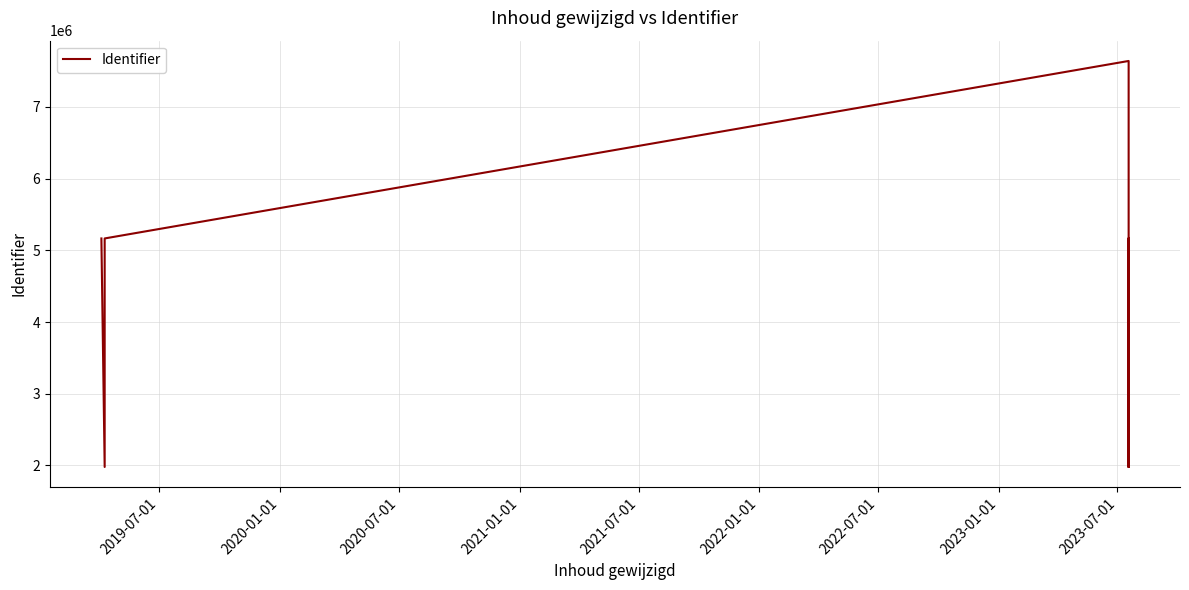

The chart shows a value of 3475581 at 9. True or false?

False